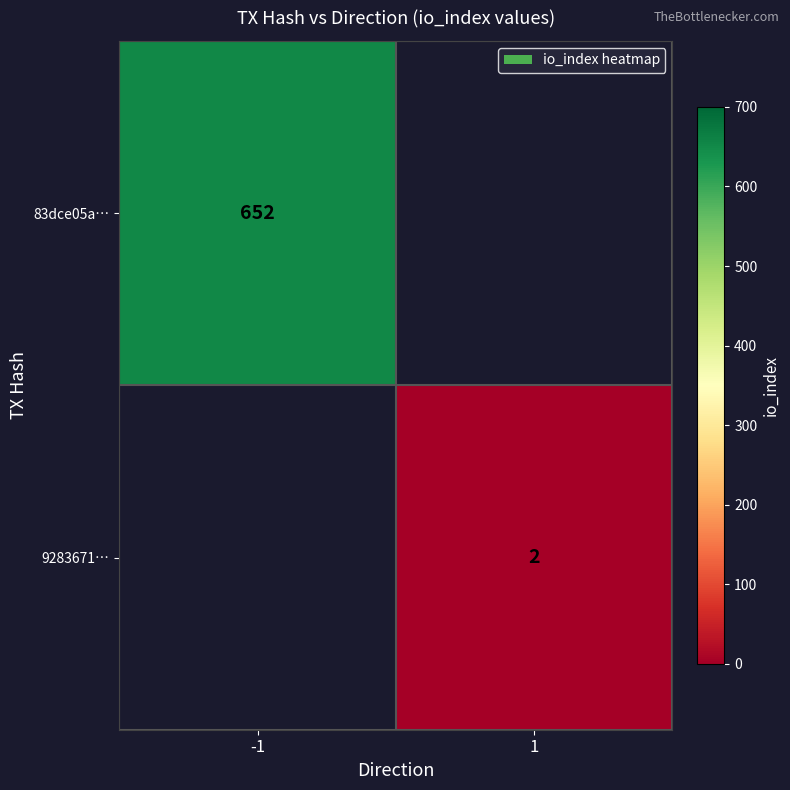

The 9283671… series shows 3 at 1. True or false?

False